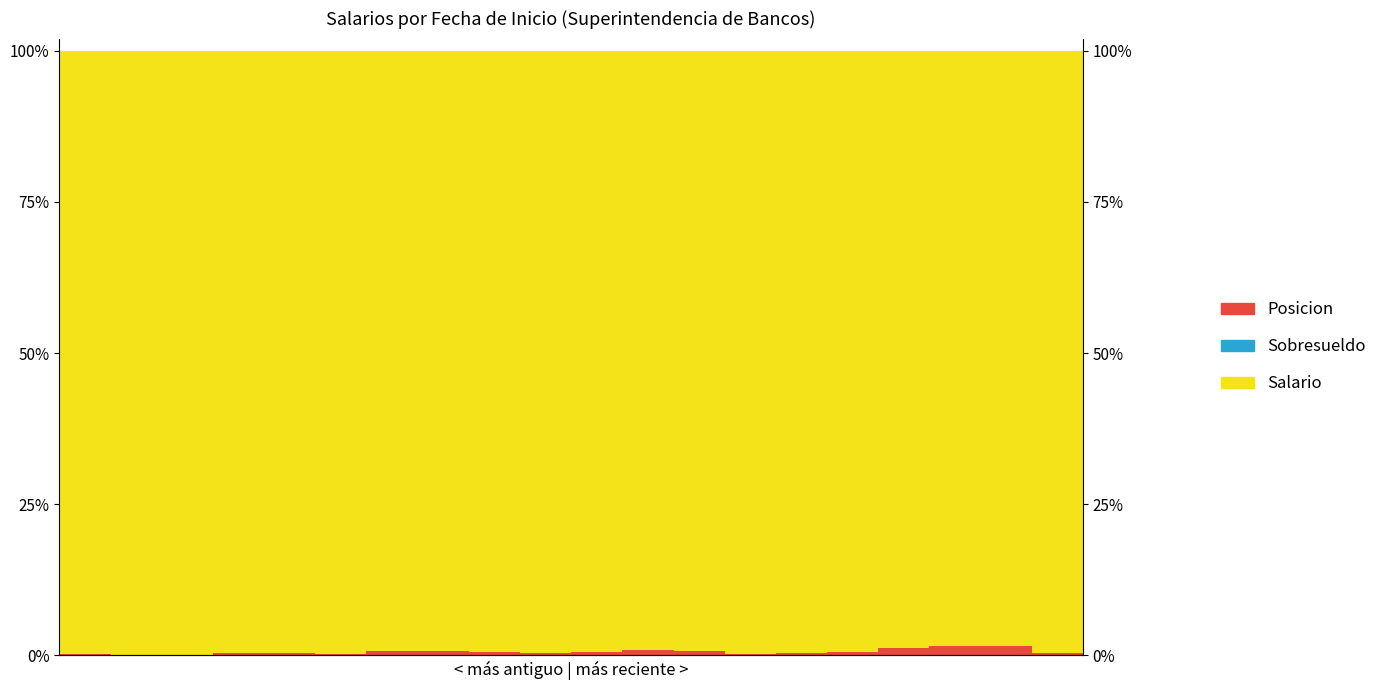

Which series has the largest total across all categories?

Salario